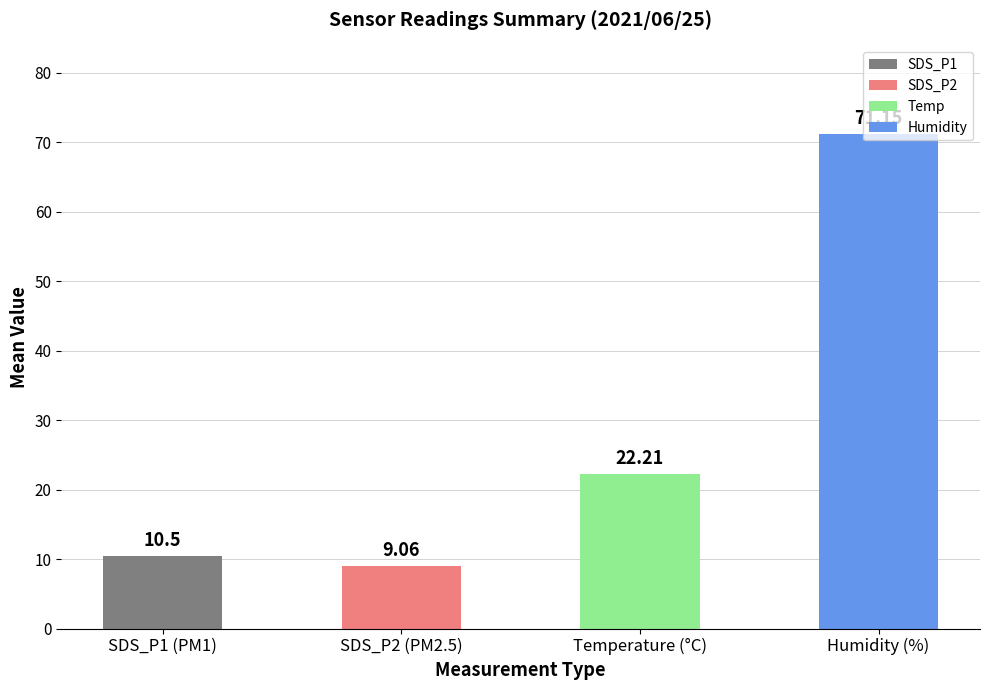

What is the label of the 3rd bar from the left?

Temperature (°C)